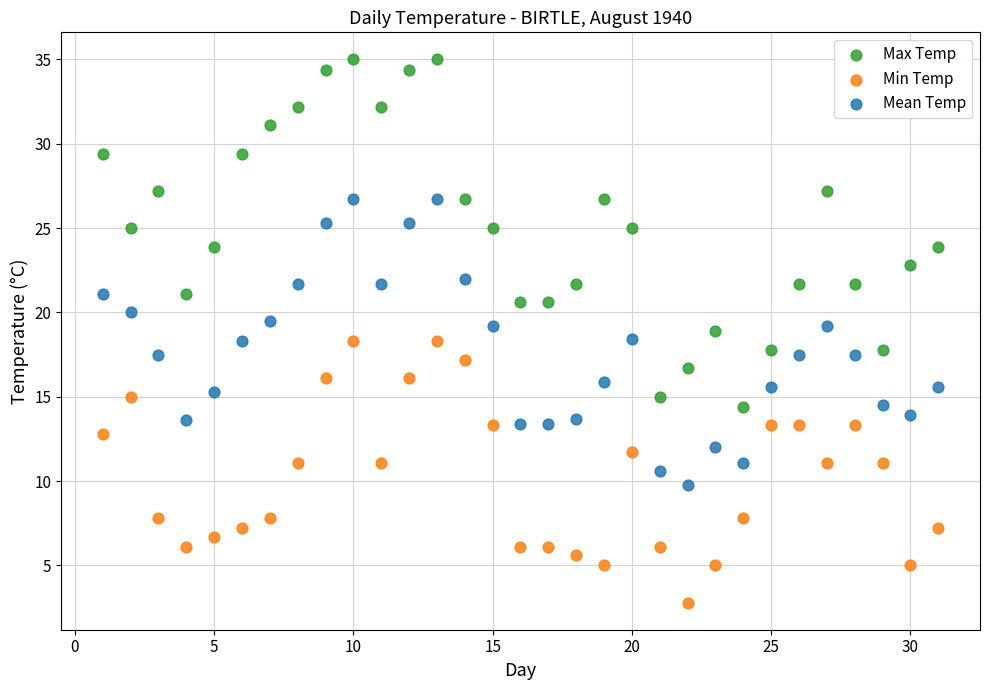

Which series reaches the minimum Y coordinate?

Min Temp